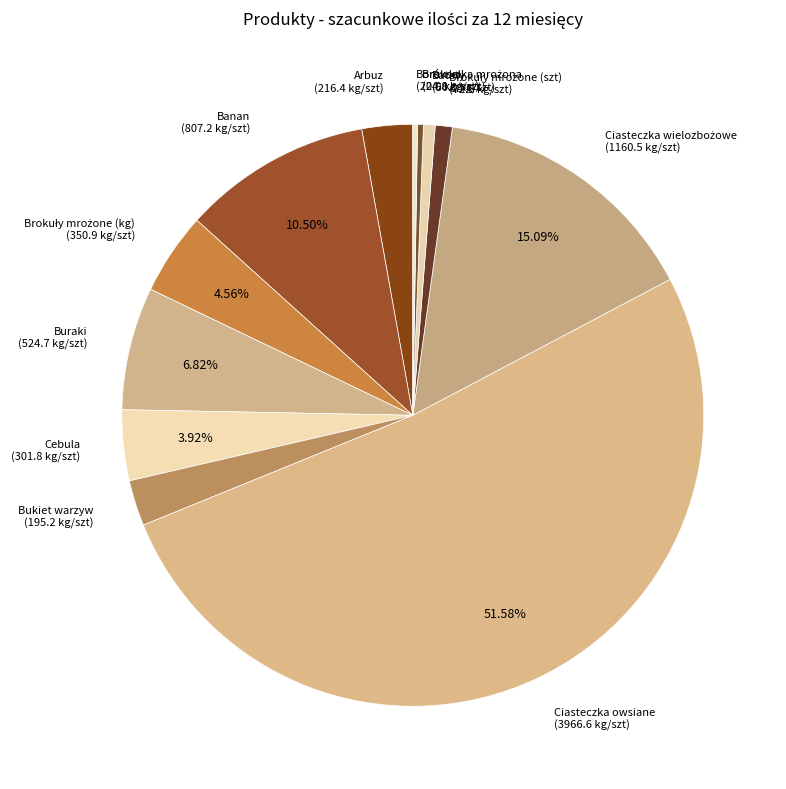

Is there any slice that represents more than half of the pie?

Yes